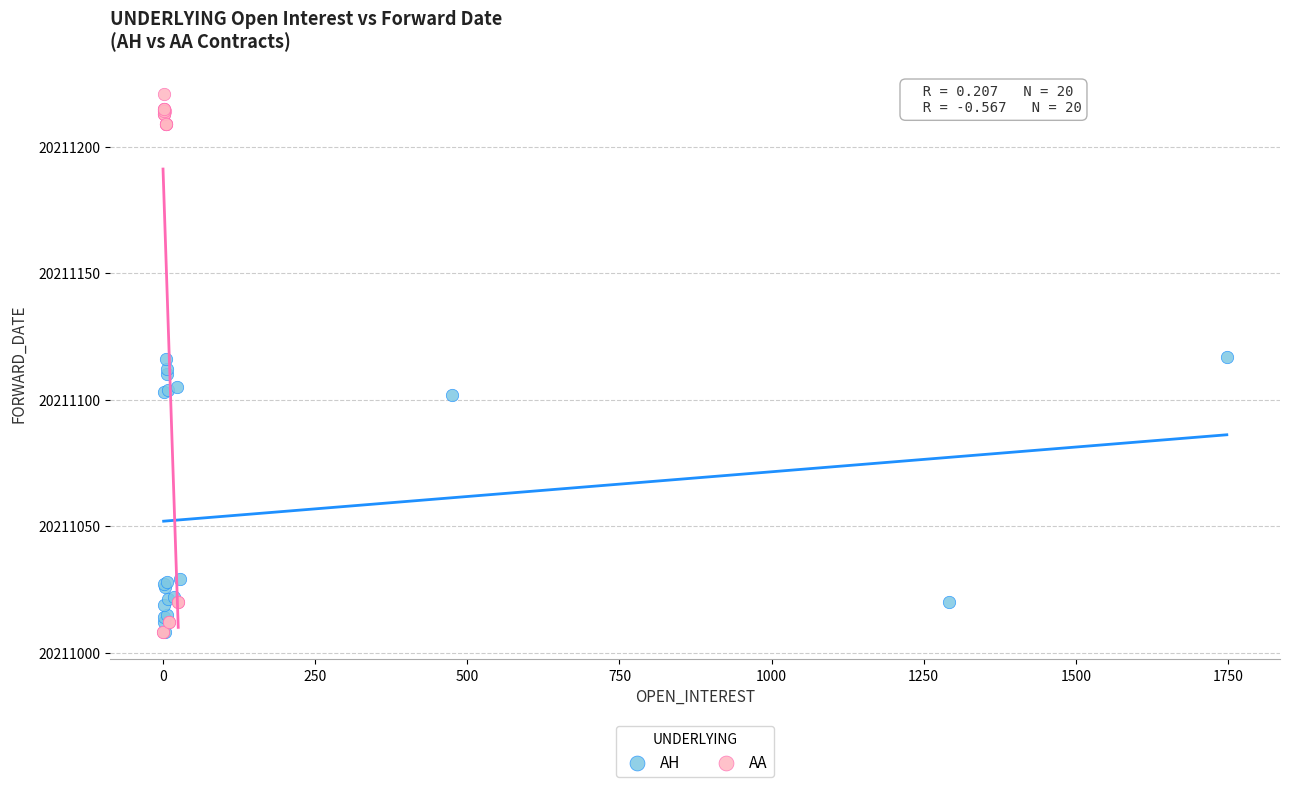

Which series contains the highest Y value?

AA